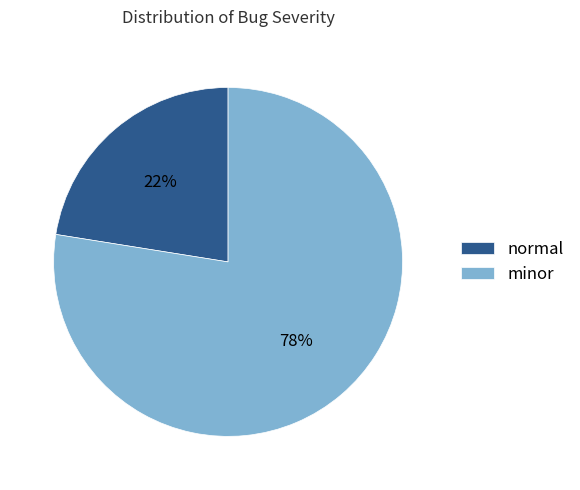

What percentage is the minor slice, to the nearest percent?

78%